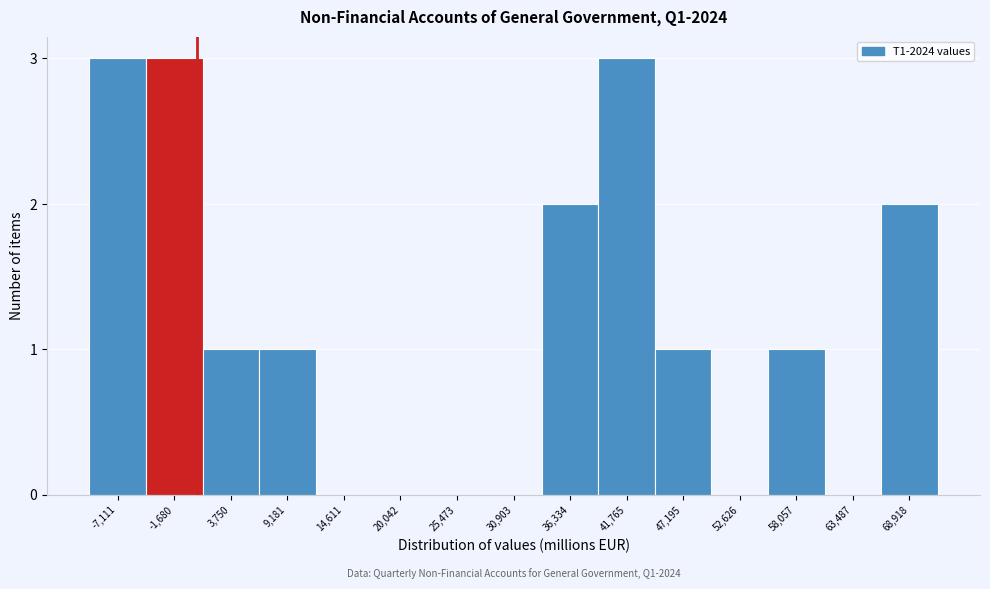

Reading left to right, transcribe all the data shown in this chart.

-7,111=3	-1,680=3	3,750=1	9,181=1	14,611=0	20,042=0	25,473=0	30,903=0	36,334=2	41,765=3	47,195=1	52,626=0	58,057=1	63,487=0	68,918=2